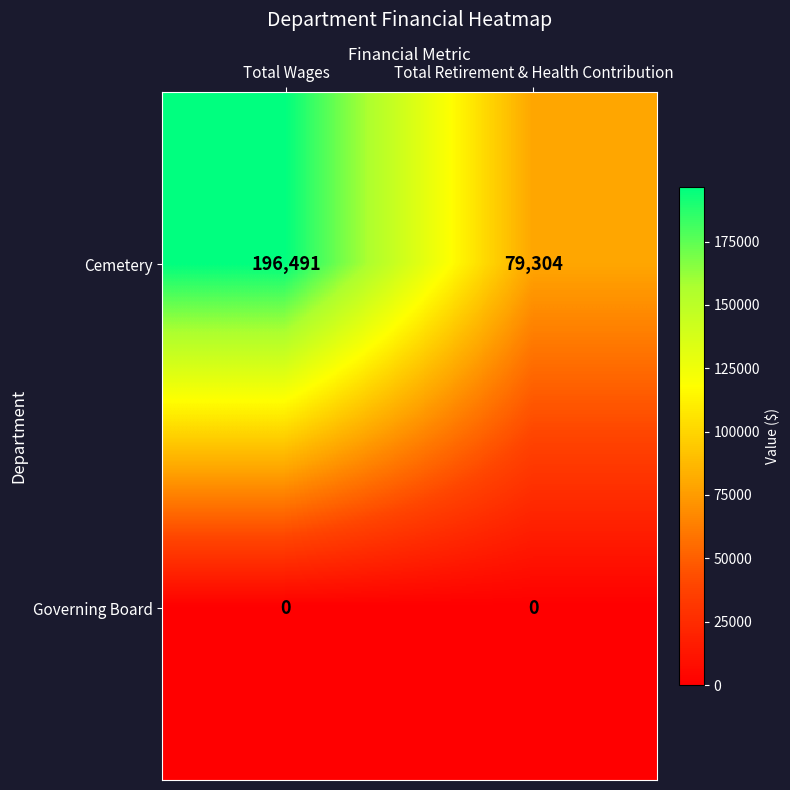

What is the total value across all series at Total Wages?

196491